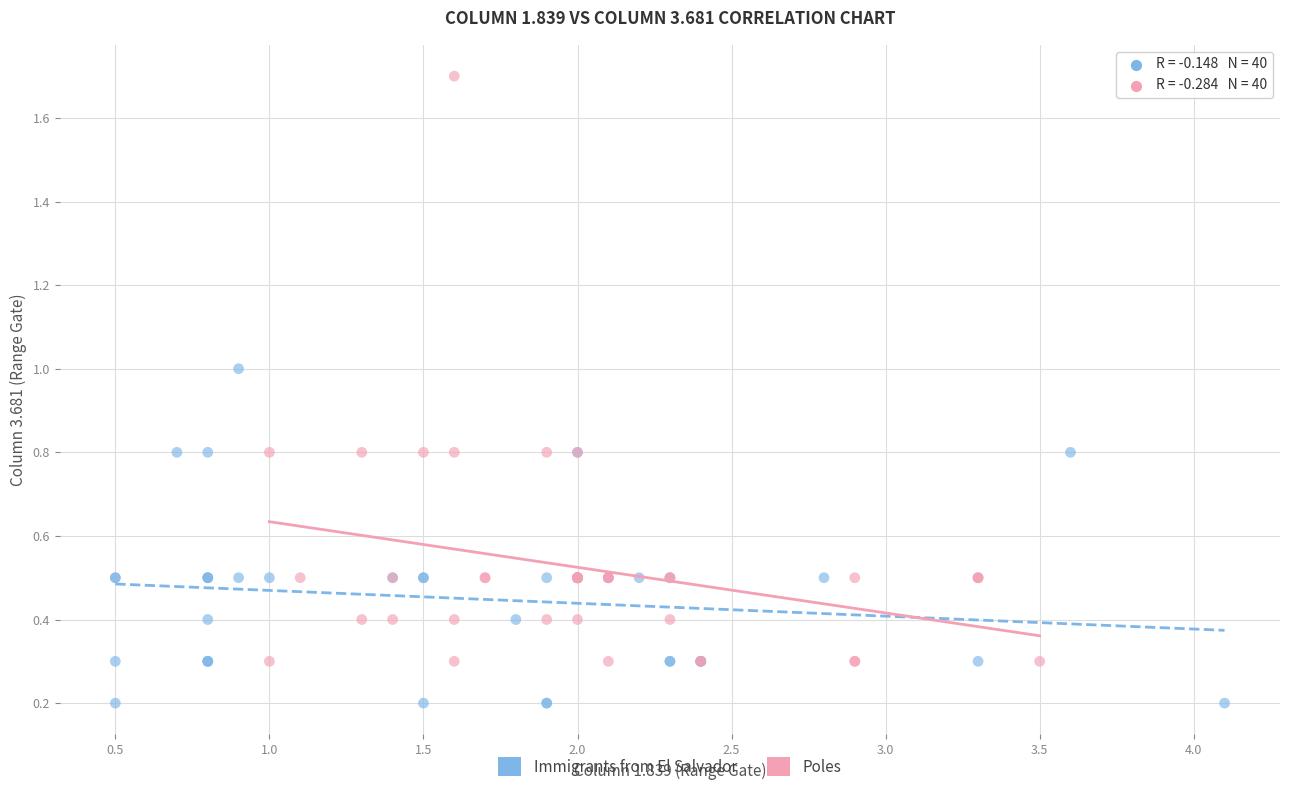

Which series reaches the minimum Y coordinate?

Immigrants from El Salvador